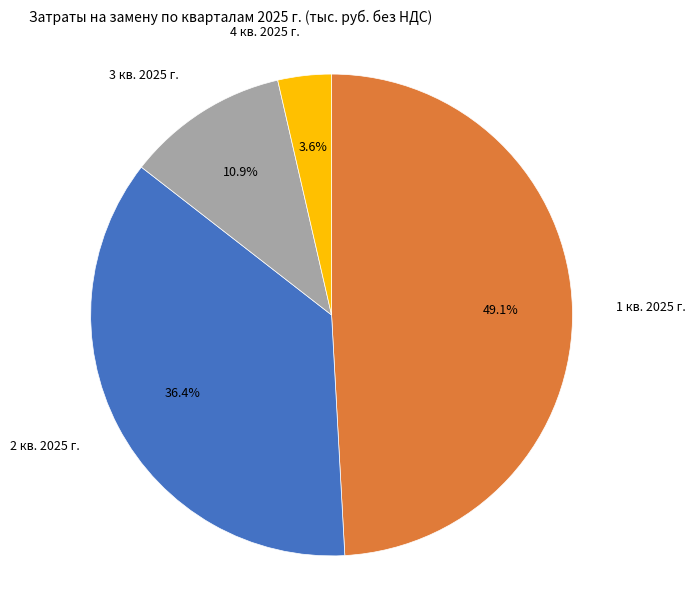

Is 4 кв. 2025 г. the majority of the pie?

No